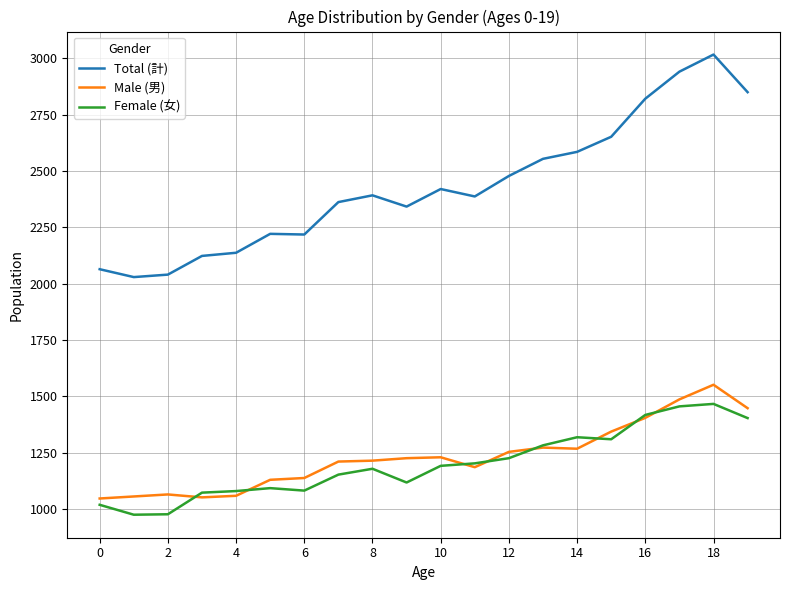

Which series has the widest spread of values?

Total (計)